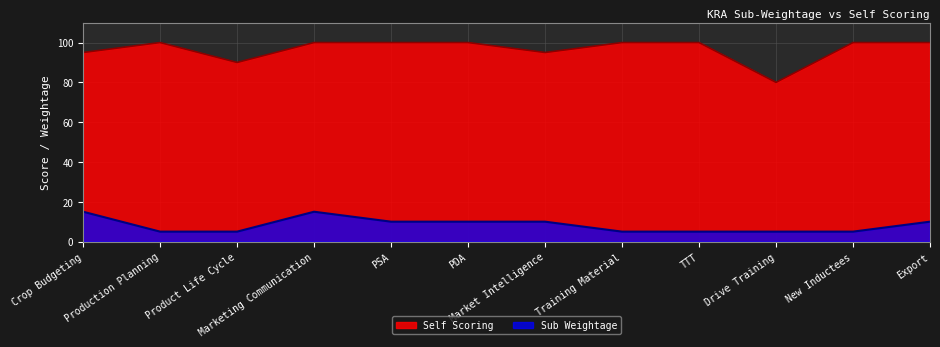

At which label does Self Scoring reach its peak?

Production Planning